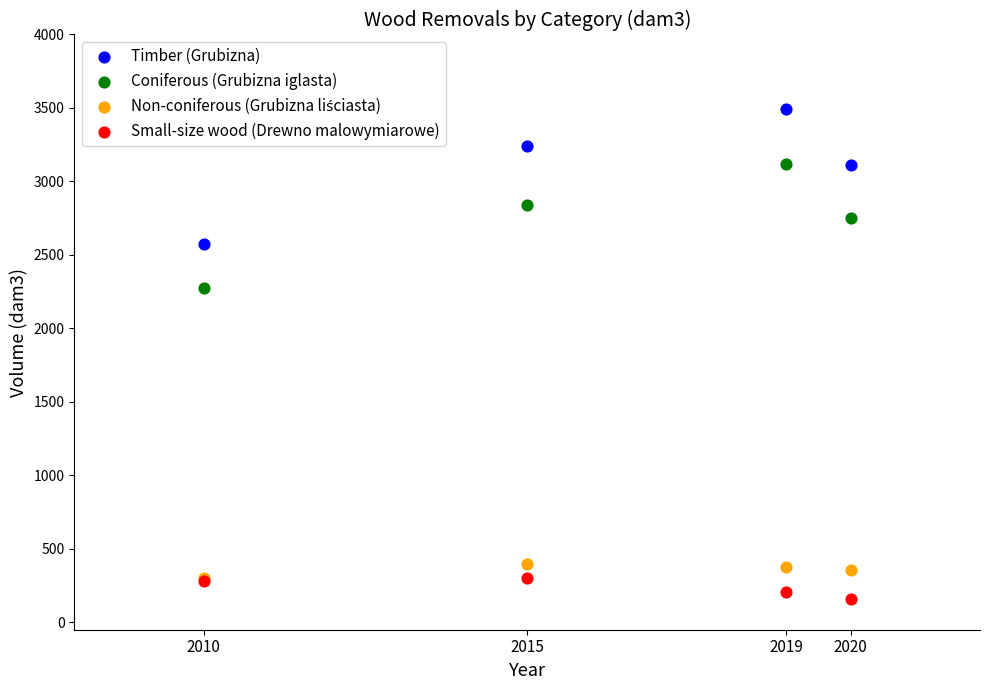

Across all series, what Y value is closest to 1826?

2275.2